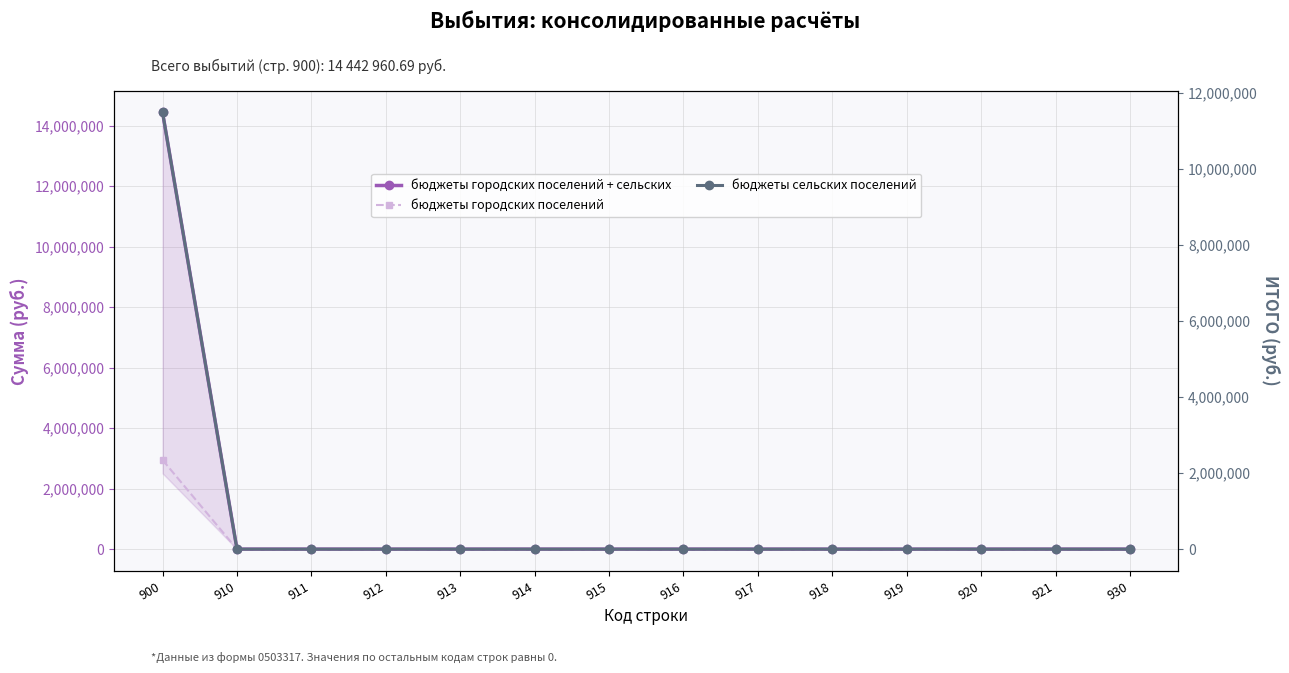

Is it true that бюджеты городских поселений equals 0.0 at 914?

True